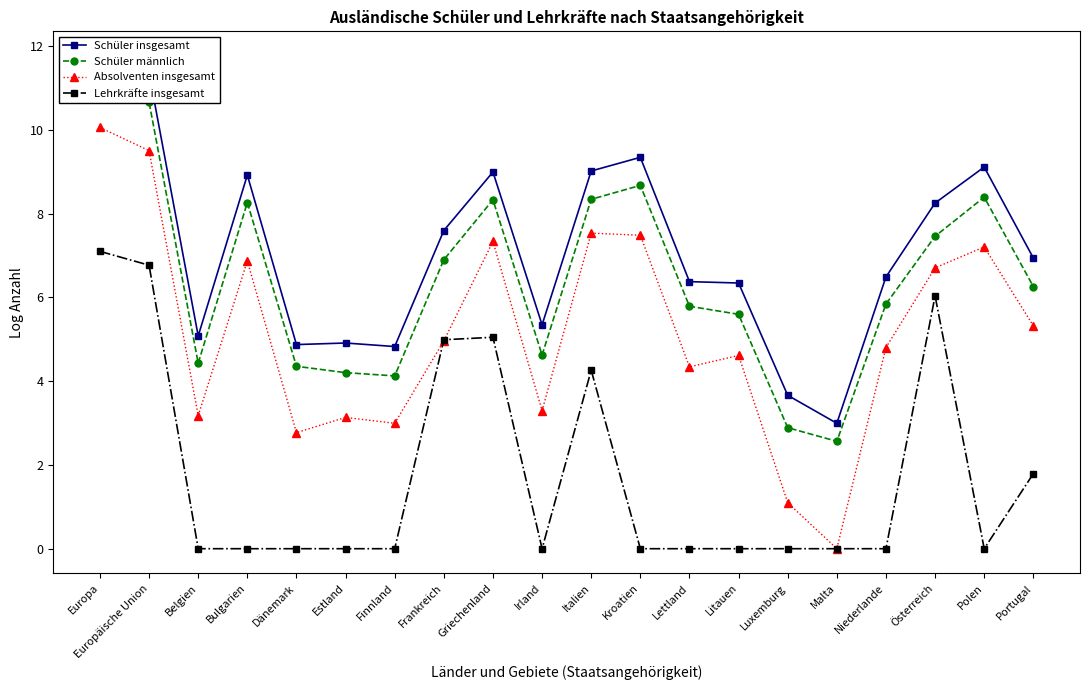

What is the difference between the highest and lowest values at Lettland?

6.4